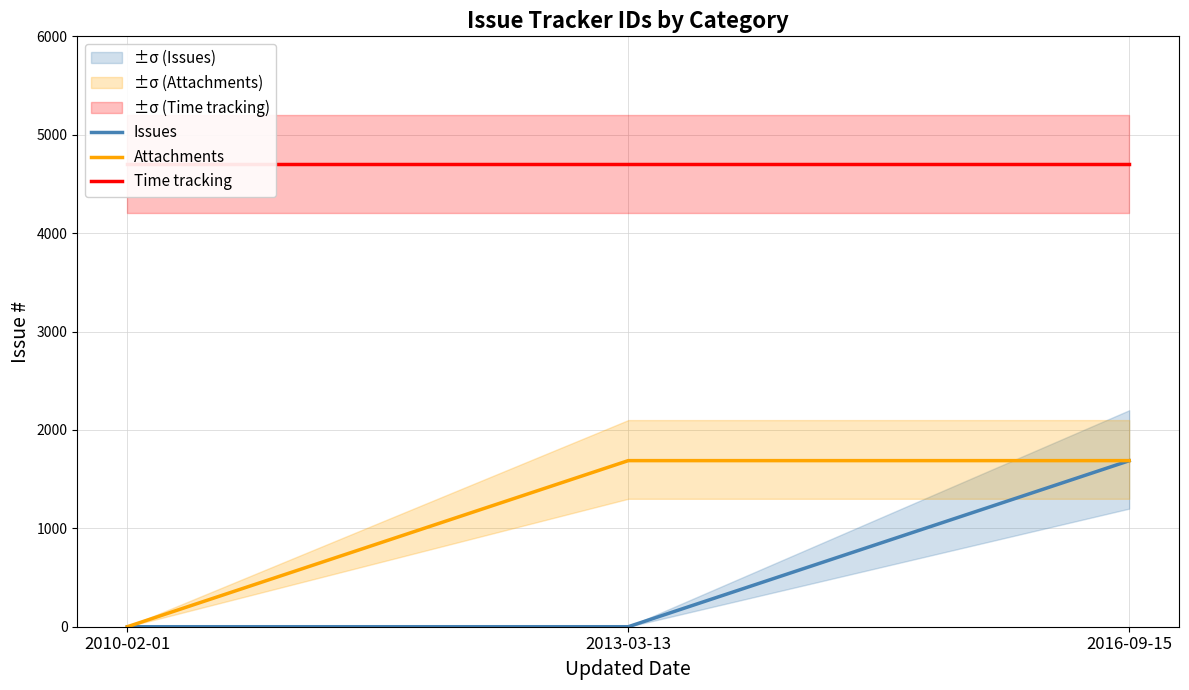

What is the maximum value shown in the chart?

4705